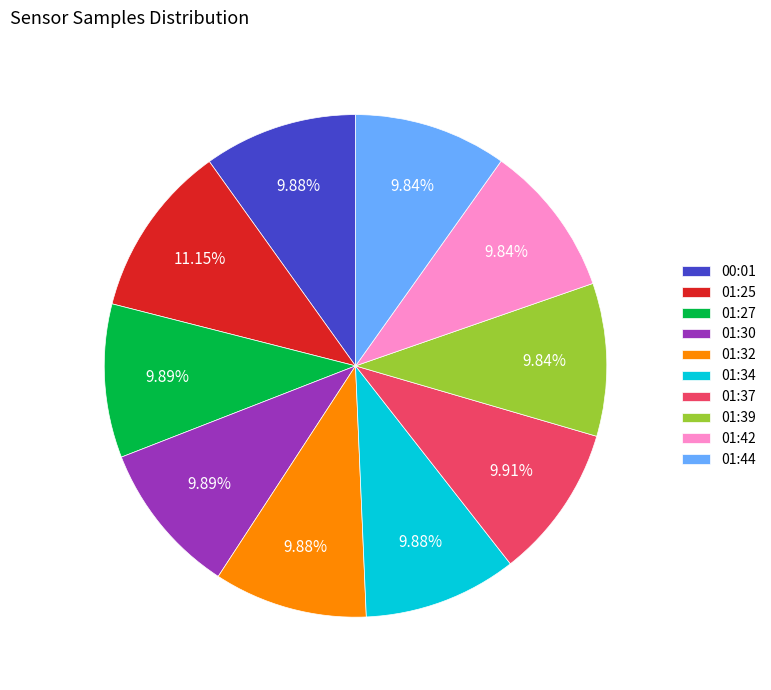

Which slice is the largest?

01:25